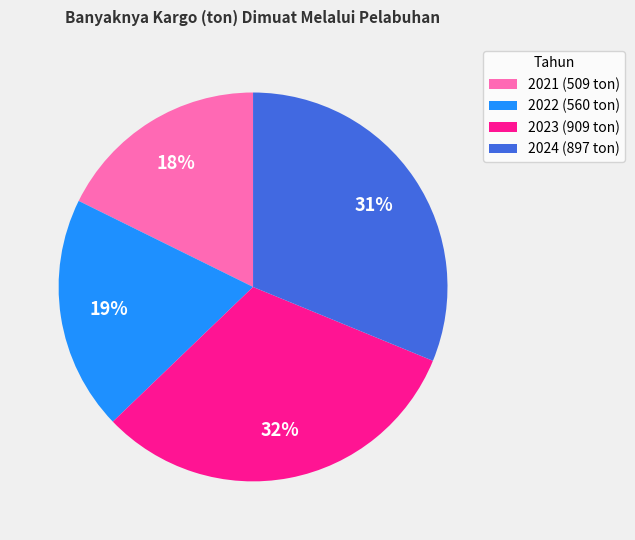

What is the smallest slice in the pie chart?

2021